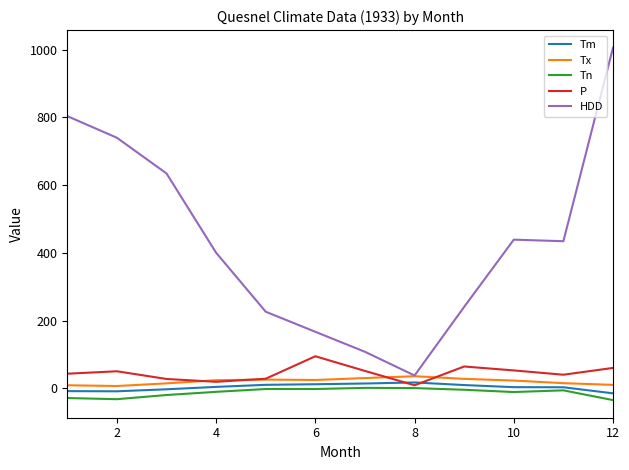

Does the chart display data point markers on the line(s)?

No